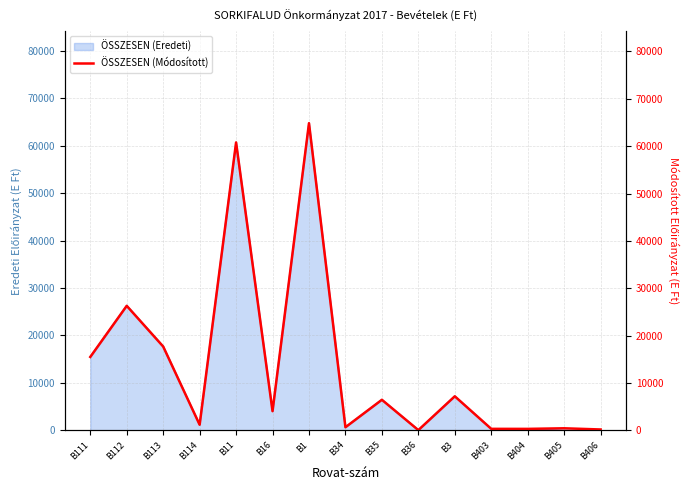

What is the change in value from B112 to B404?

-25966